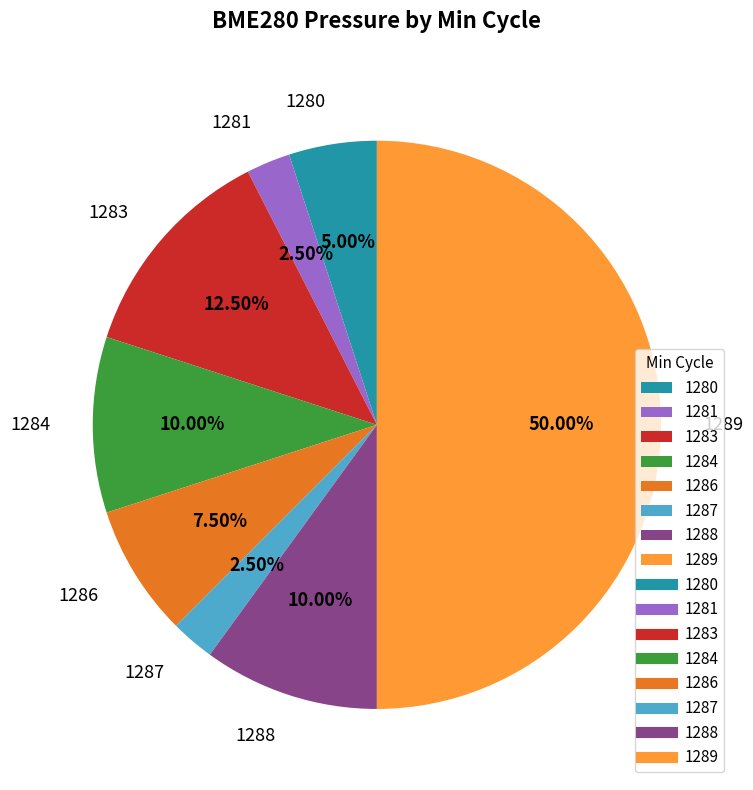

Does 1280 account for over 50% of the chart?

No